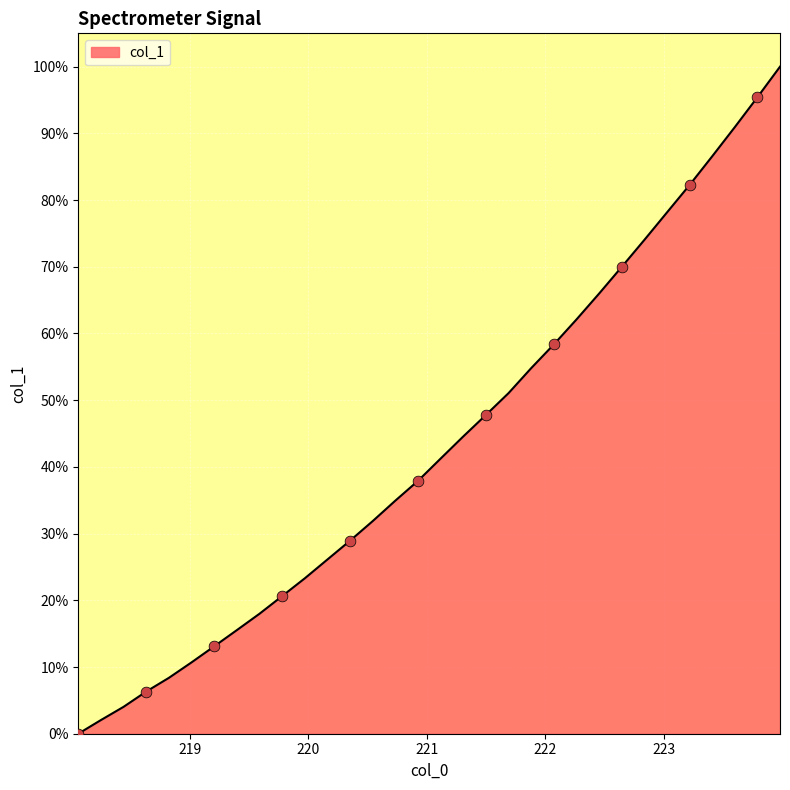

What is the maximum value shown in the chart?

100.0